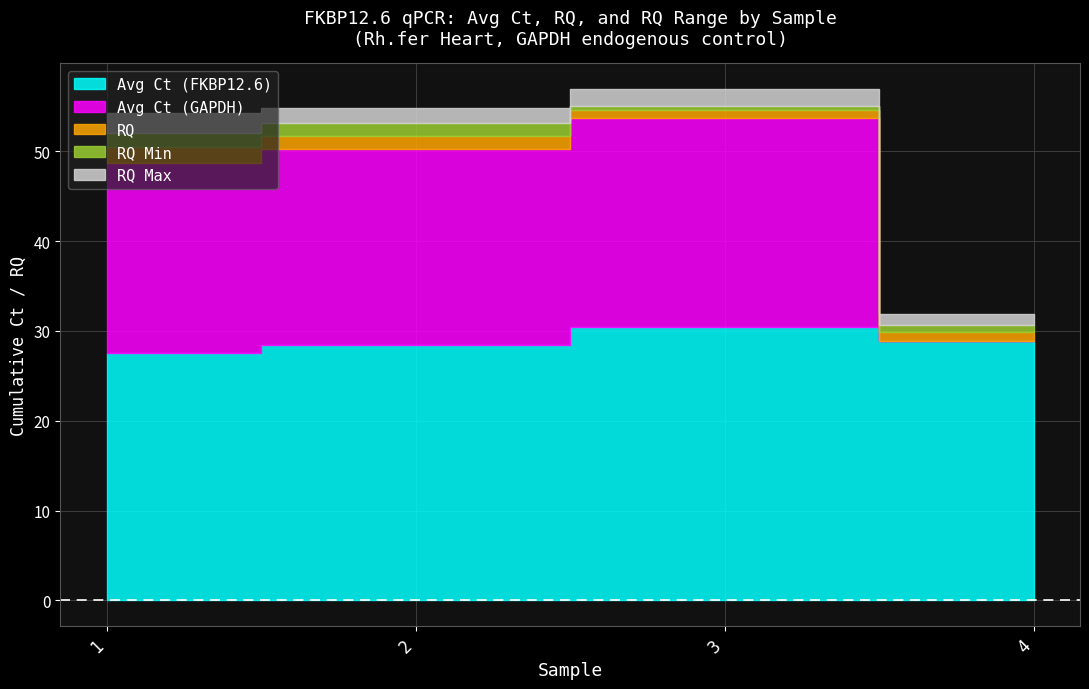

How many interior local valleys does the RQ Min series have?

1